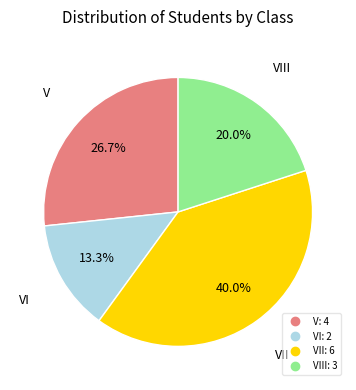

Is there a majority slice in this chart?

No